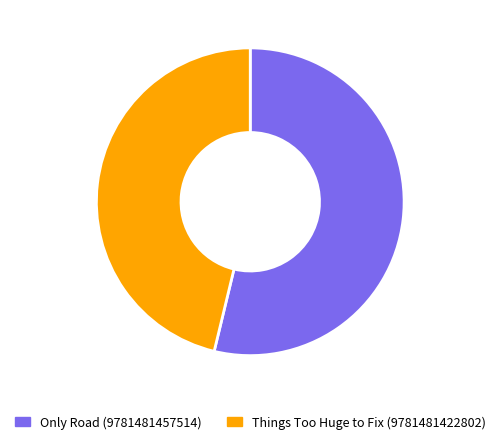

What percentage do Only Road (9781481457514) and Things Too Huge to Fix (9781481422802) together represent?

100.0%